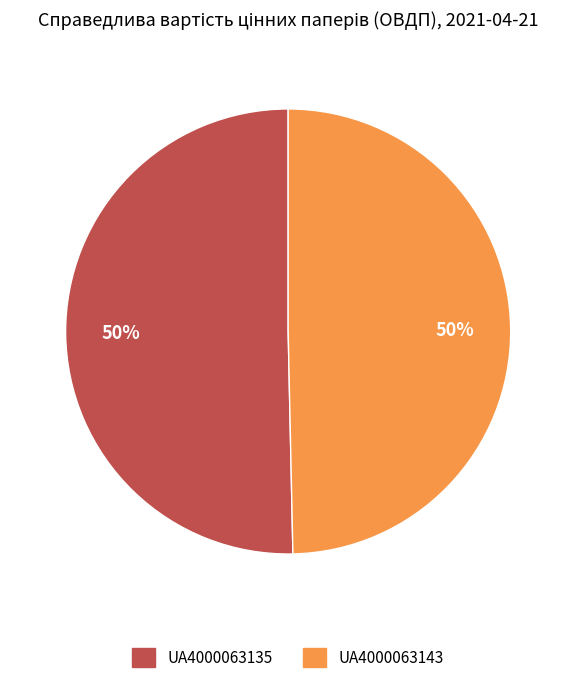

Combined, do UA4000063143 and UA4000063135 account for over 50%?

Yes